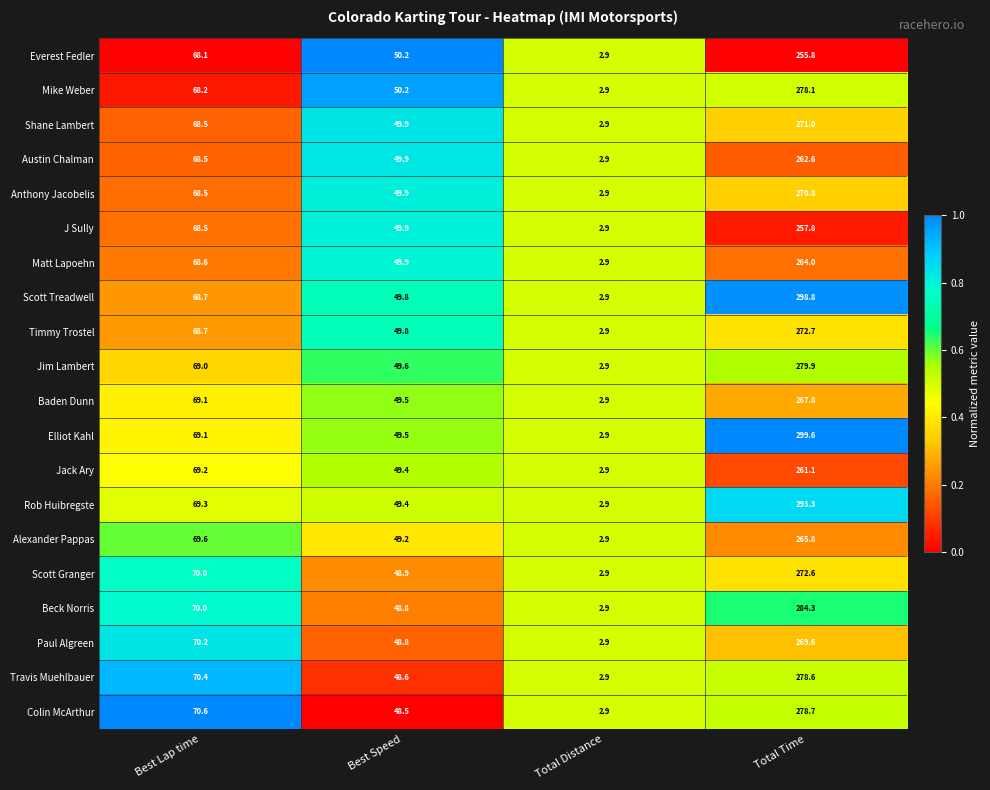

True or false: Beck Norris has a value of 70.0 at Best Lap time.

True